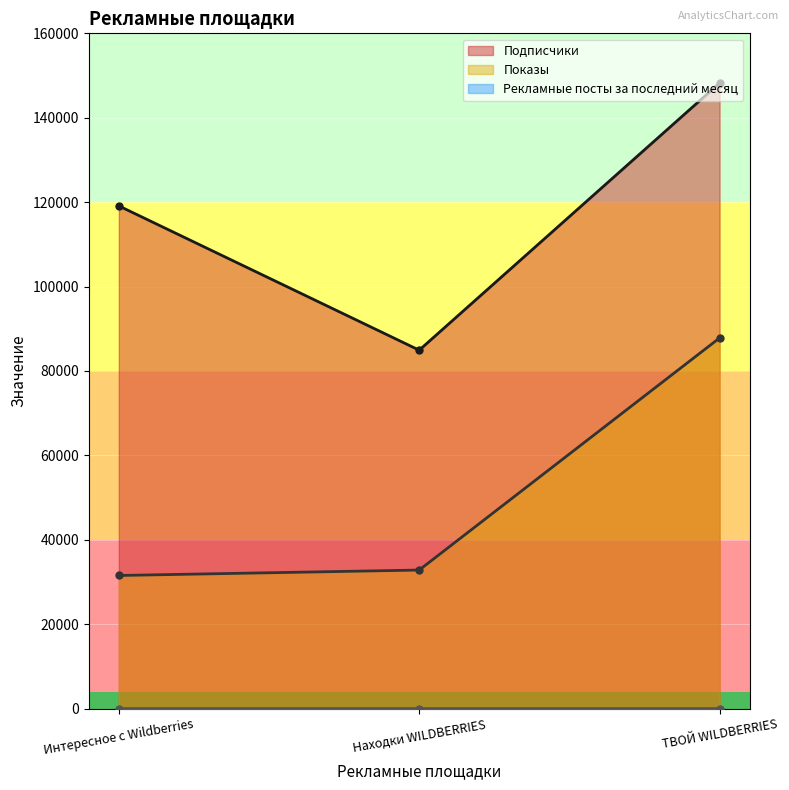

The value of Подписчики at Интересное с Wildberries is 119109. True or false?

True